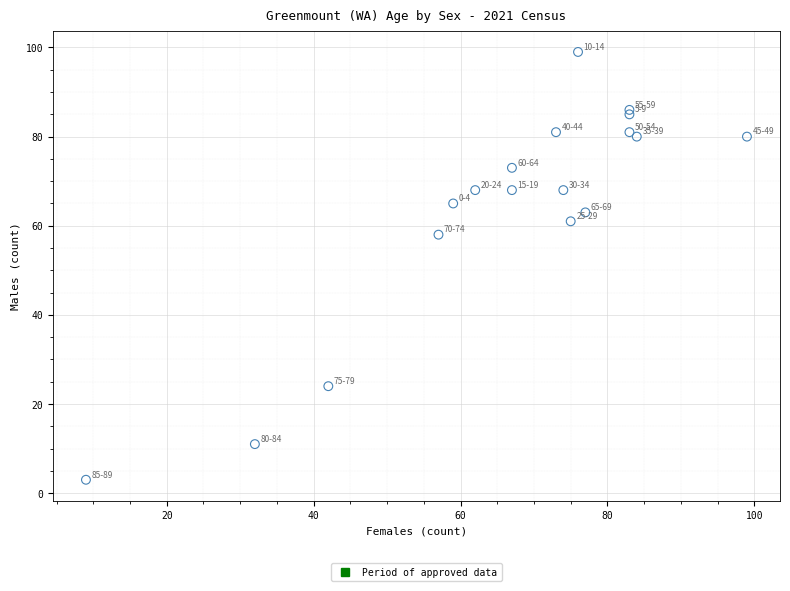

What Y value in the scatter plot is closest to 51?

58